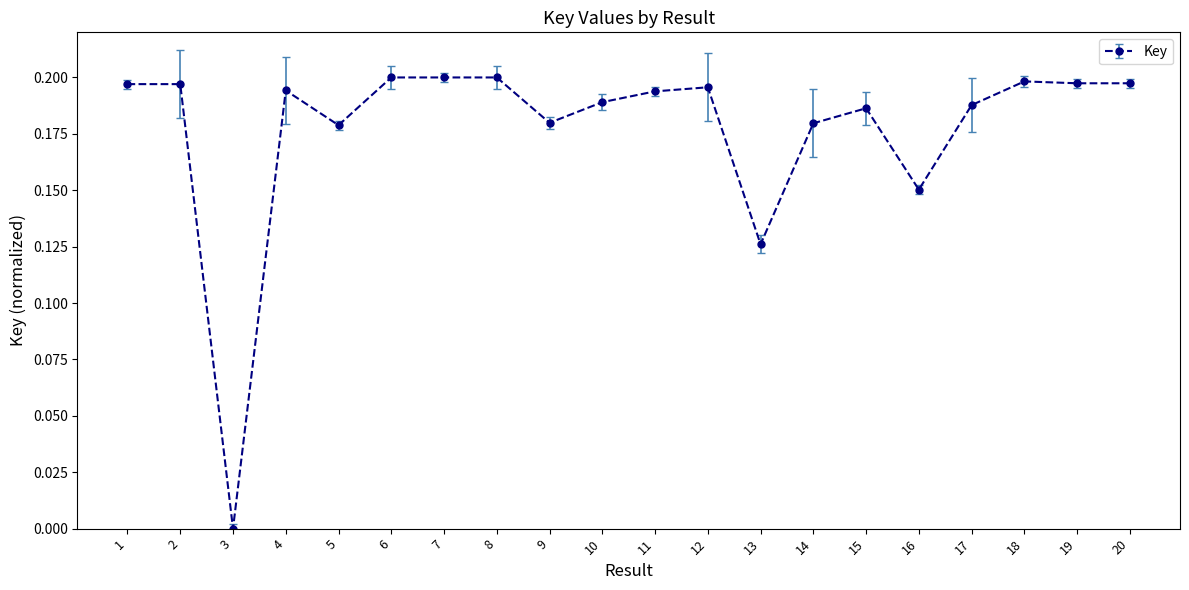

What is the sum of all values?

3.5